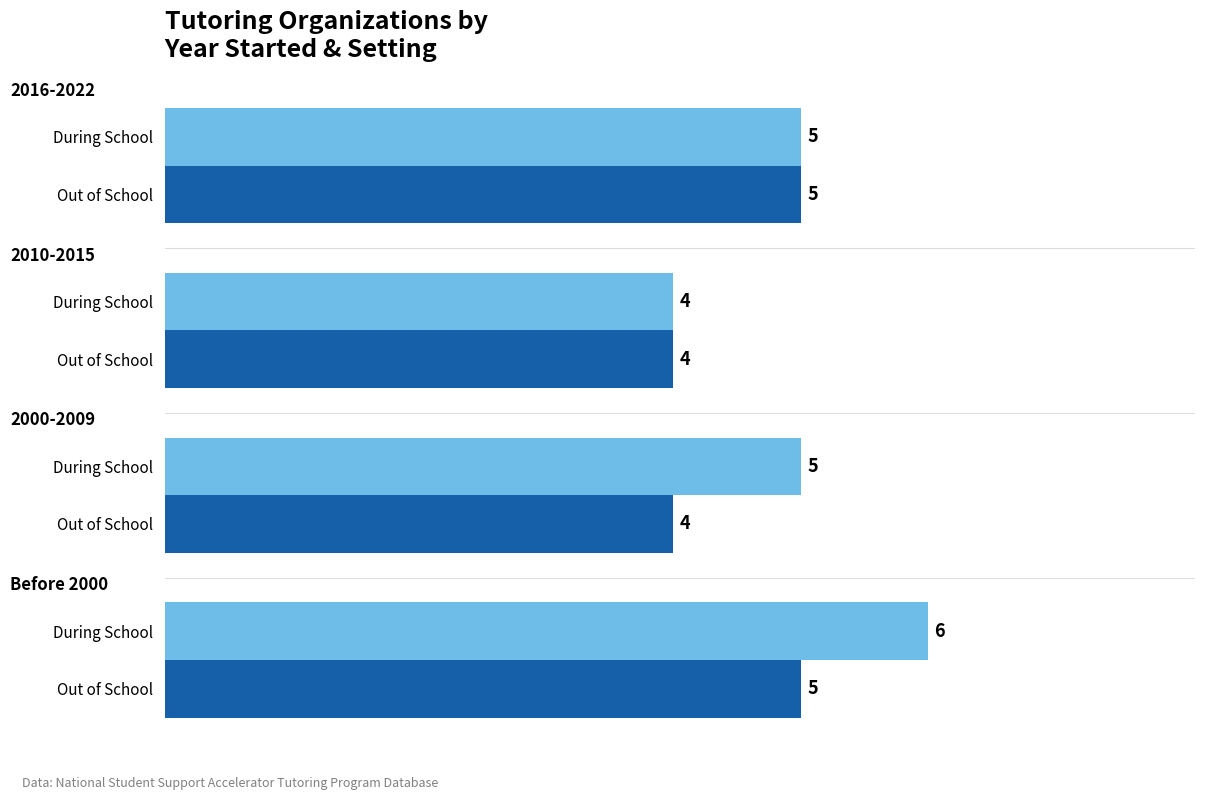

Reading right to left, transcribe all the data shown in this chart.

During School: 5	4	5	6
Out of School: 5	4	4	5